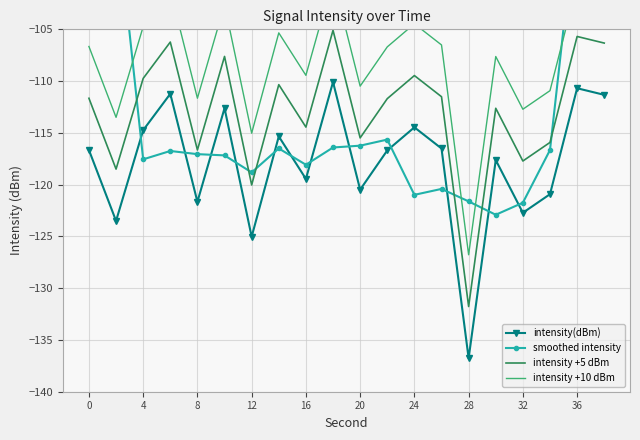

True or false: intensity +5 dBm and intensity(dBm) intersect in this chart.

False